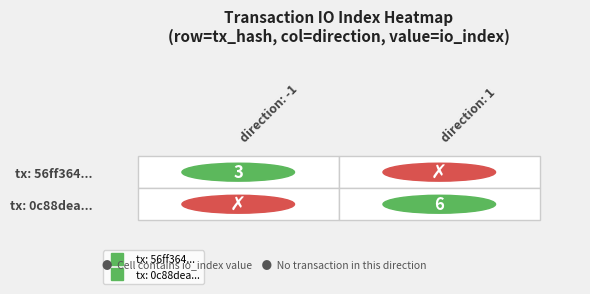

List the series in order of their overall mean, highest first.

0c88deaef9cf46e4e8f936984423cf60f3692d4, 56ff364469aec624ecfae9d55fcac5de90cf30e